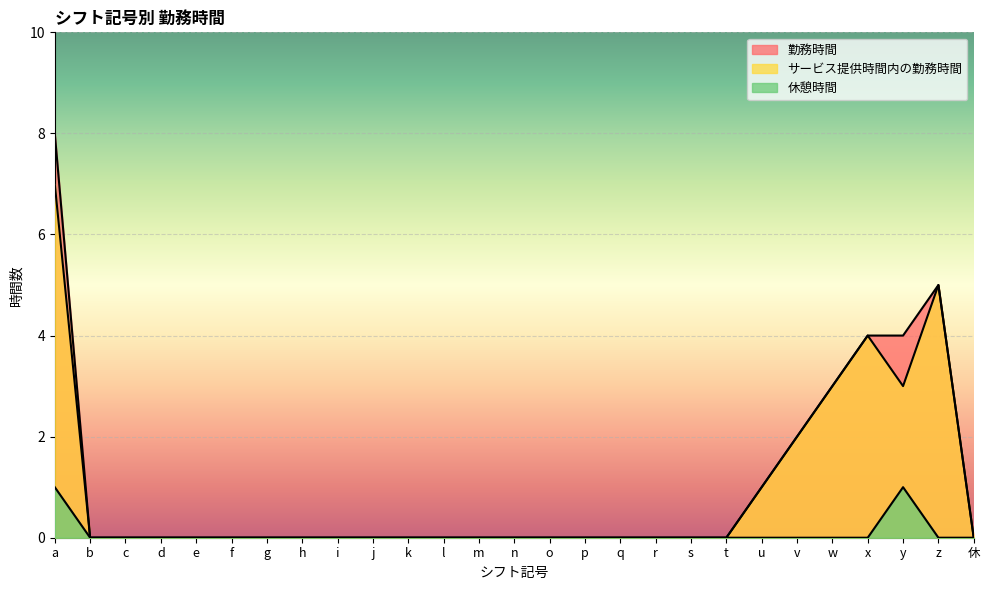

Reading left to right, extract all data points from this chart.

勤務時間: 8	0	0	0	0	0	0	0	0	0	0	0	0	0	0	0	0	0	0	0	1	2	3	4	4	5	0
サービス提供時間内の勤務時間: 7	0	0	0	0	0	0	0	0	0	0	0	0	0	0	0	0	0	0	0	1	2	3	4	3	5	0
休憩時間: 1	0	0	0	0	0	0	0	0	0	0	0	0	0	0	0	0	0	0	0	0	0	0	0	1	0	0